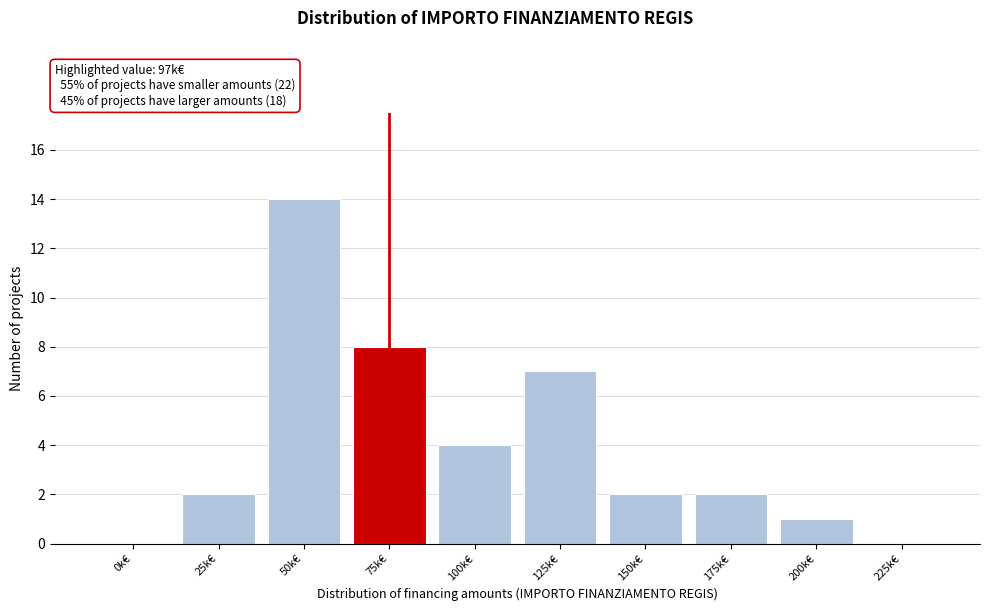

Reading right to left, transcribe all the data shown in this chart.

225k€=0	200k€=1	175k€=2	150k€=2	125k€=7	100k€=4	75k€=8	50k€=14	25k€=2	0k€=0